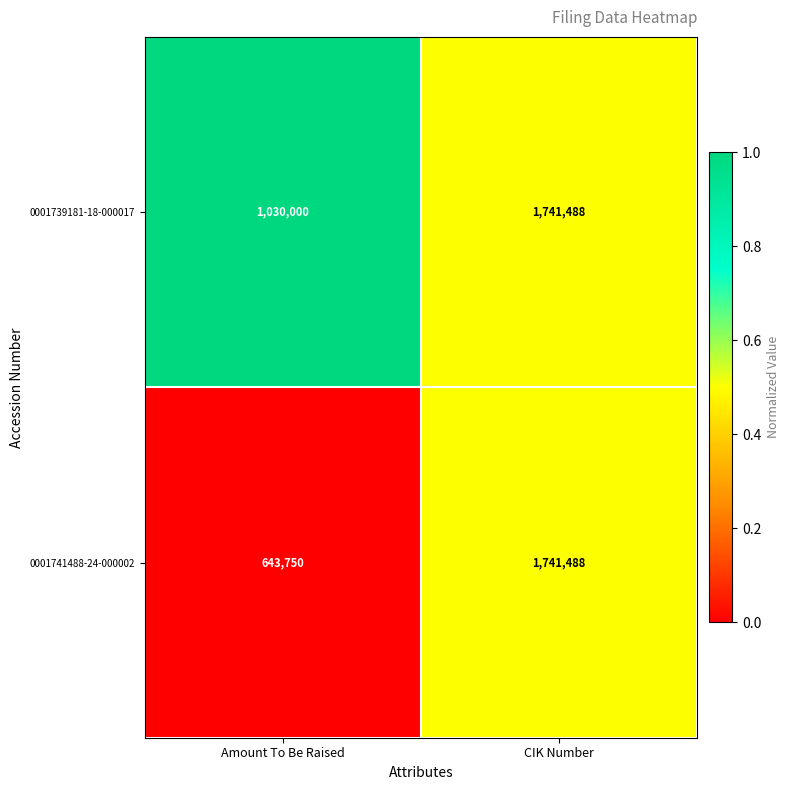

What is the difference between the 0001739181-18-000017 values at CIK Number and Amount To Be Raised?

711488